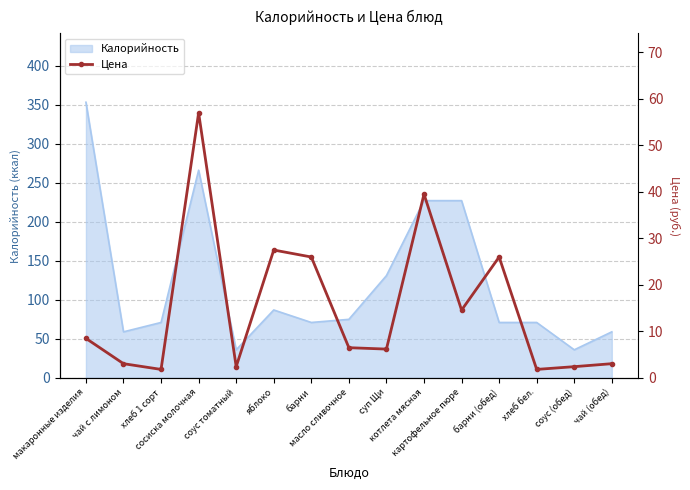

What is the minimum value for Калорийность?

36